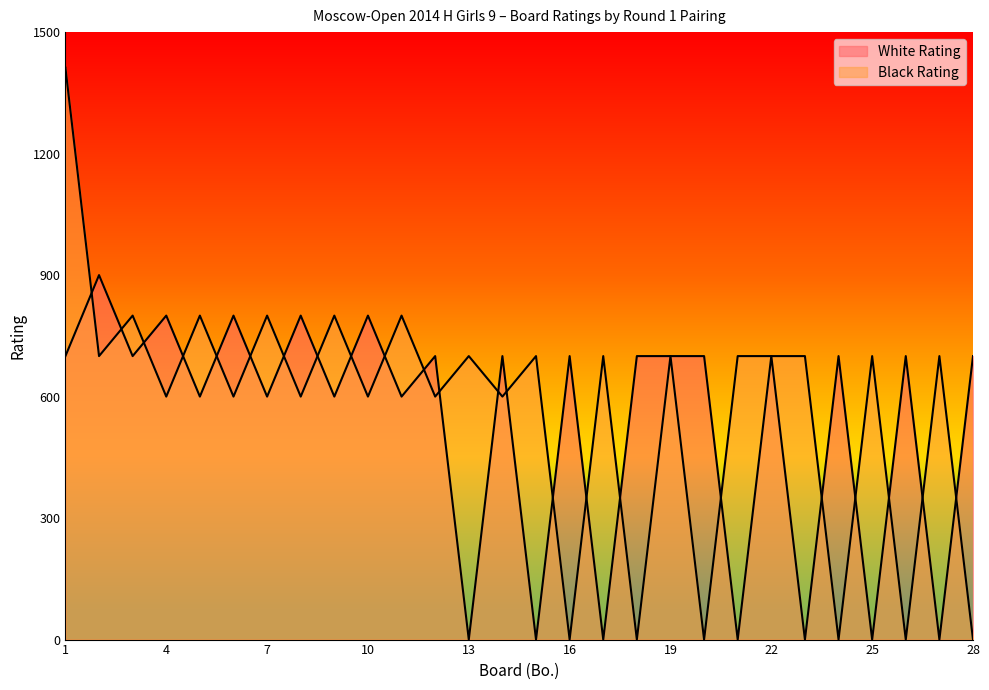

What is the highest value of the Black Rating series?

1412